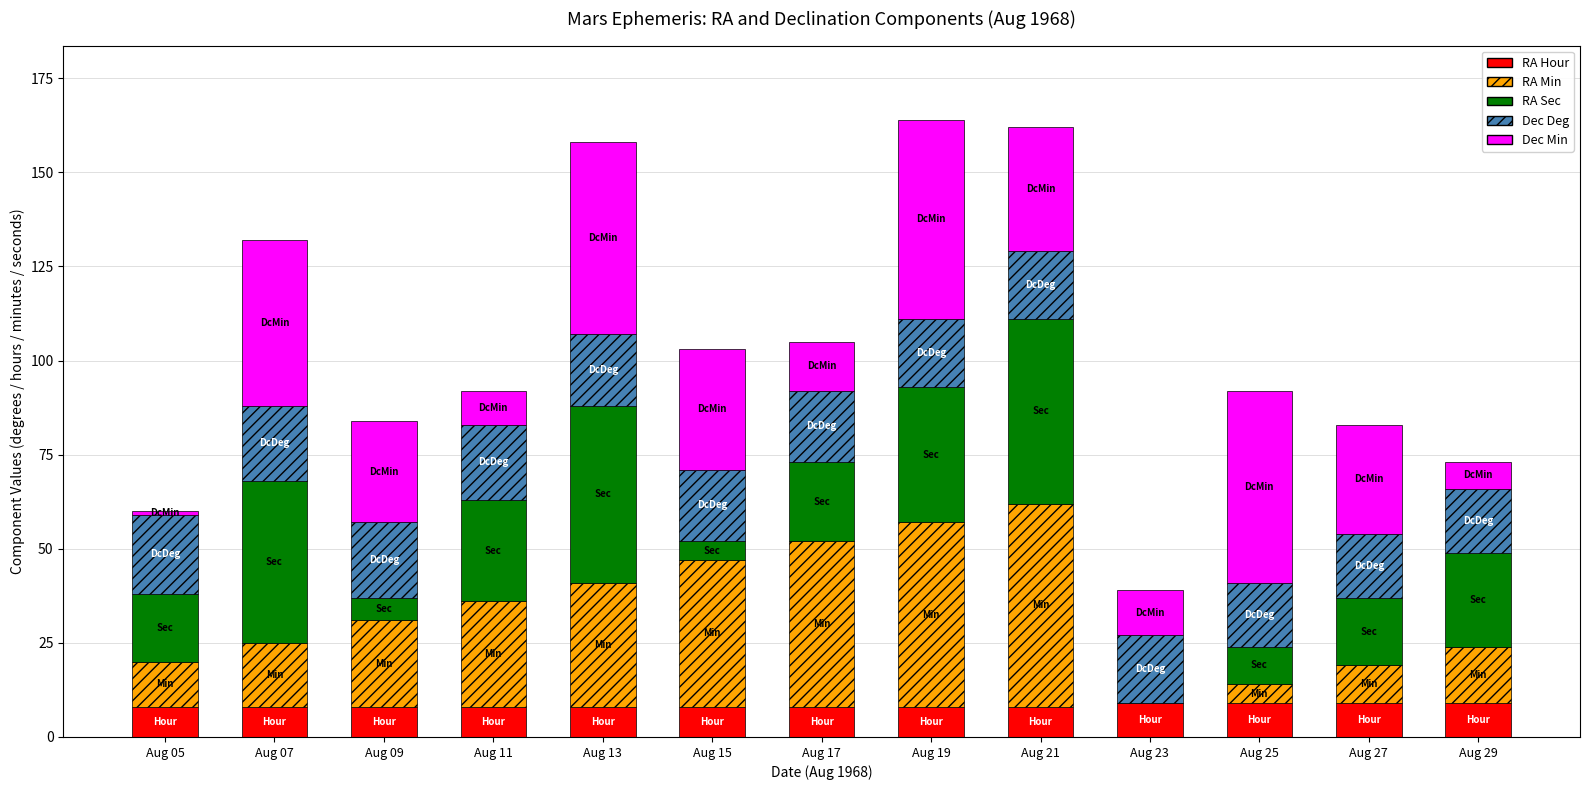

Where does the RA Sec series first go above 21?

Aug 07